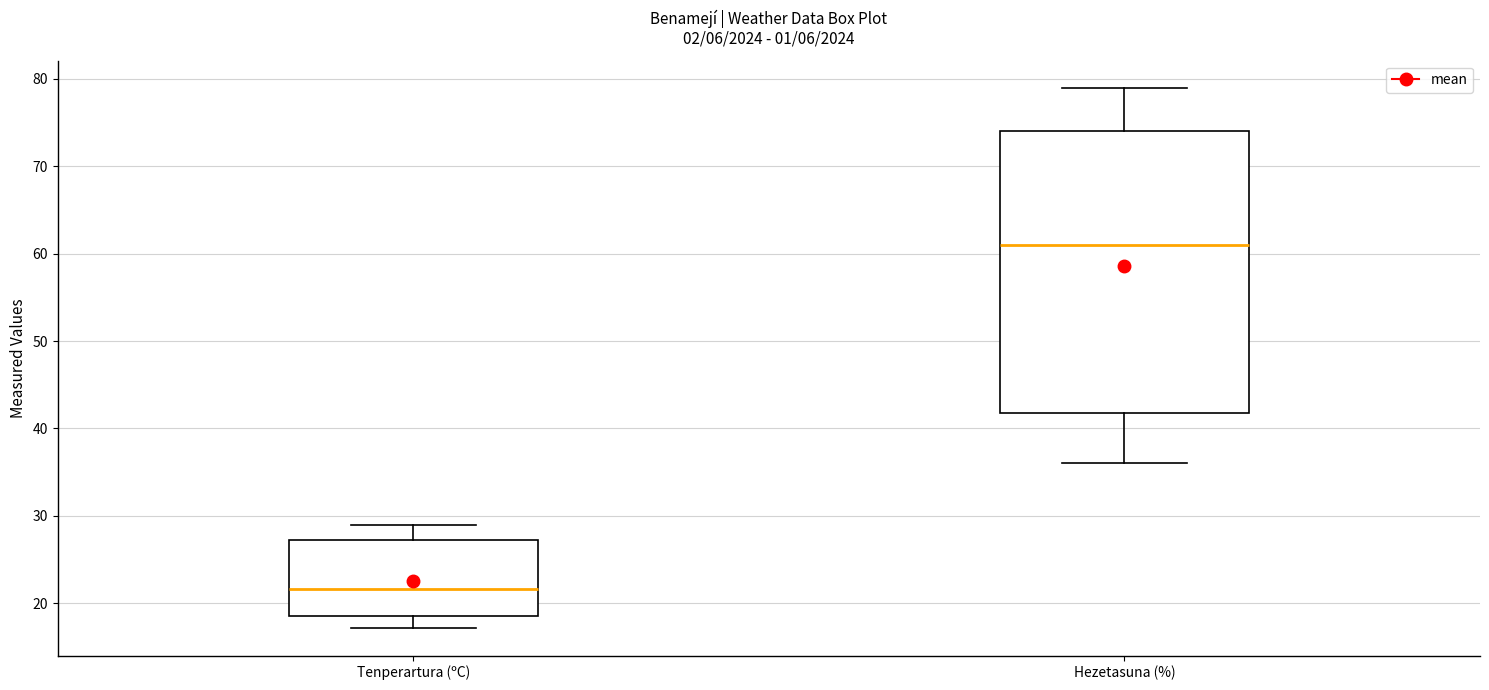

Reading left to right, transcribe this box plot: for each box, give where its median line is, the range the box spans, and where its two whiskers end, as read against the y-axis. The values are not printed on the chart, so give them approximately, as read against the axis.

Tenperartura (ºC): median 22, box 19 to 27, whiskers 17 to 29
Hezetasuna (%): median 61, box 42 to 74, whiskers 36 to 79